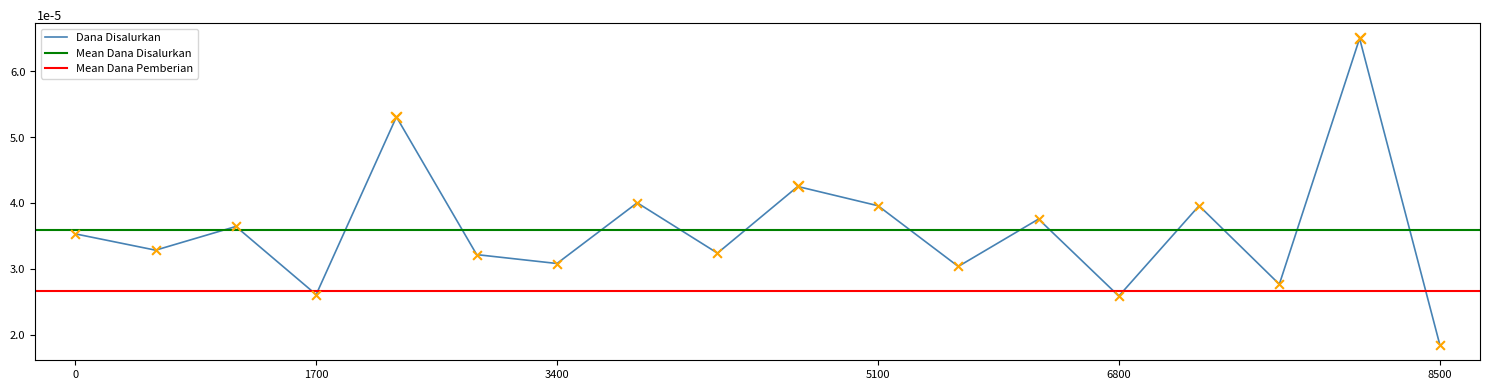

What is the minimum value for Dana Disalurkan?

1.8